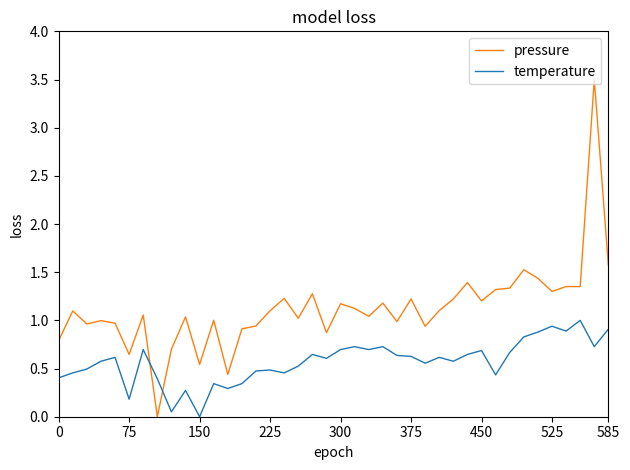

Which series has the largest total across all categories?

pressure